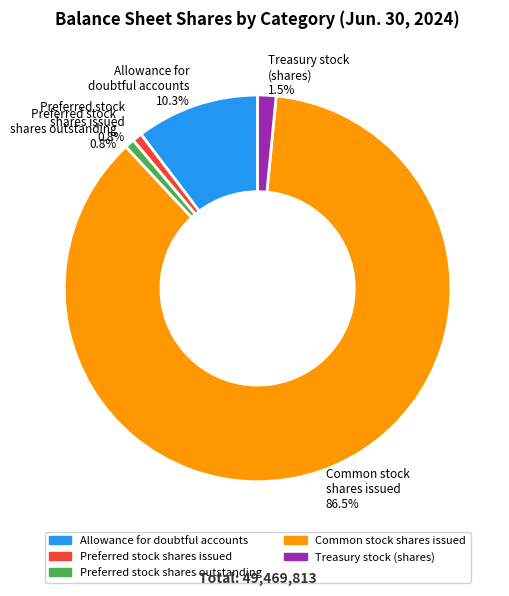

Between Common stock shares issued 86.5% and Preferred stock shares issued 0.8%, which is larger?

Common stock shares issued 86.5%